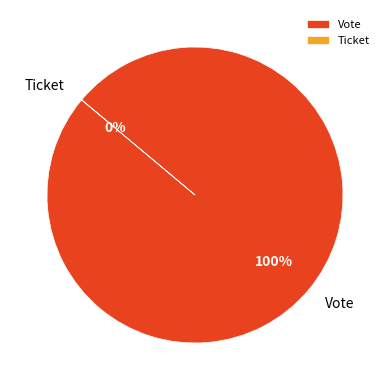

What percentage is NOT represented by Ticket?

100.0%